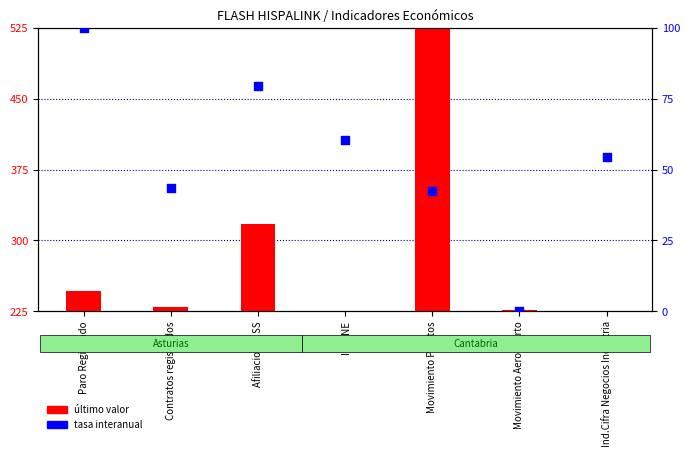

Which series reaches the maximum Y coordinate?

último valor